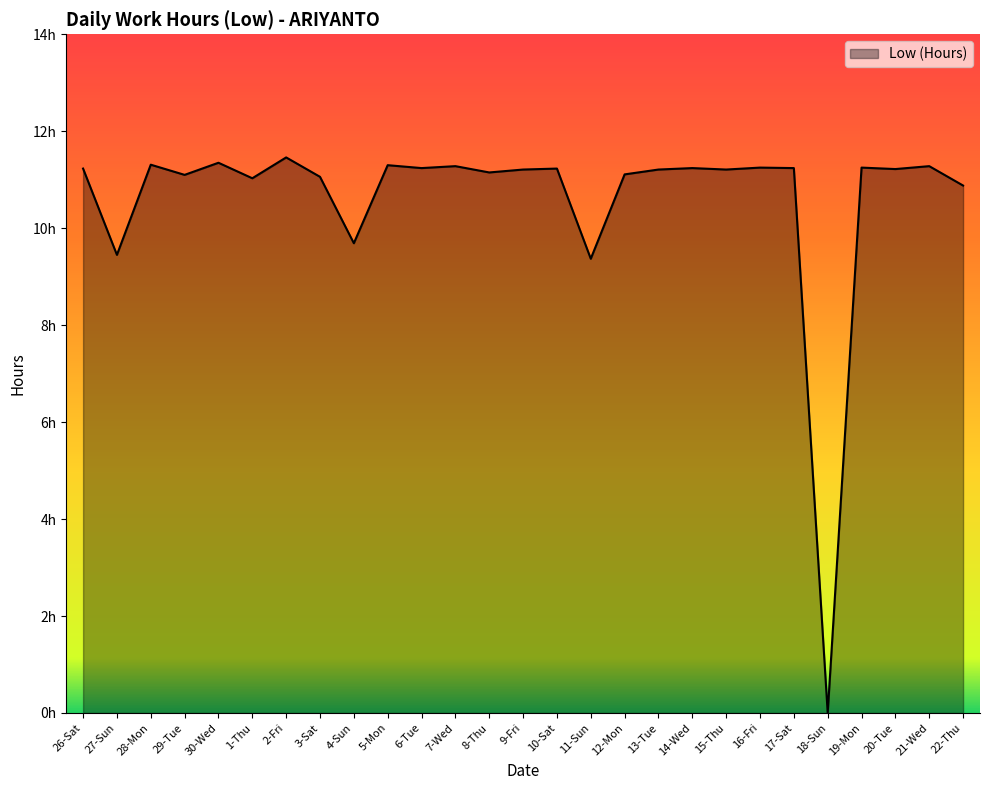

At which category does the chart reach its peak across all series?

2-Fri